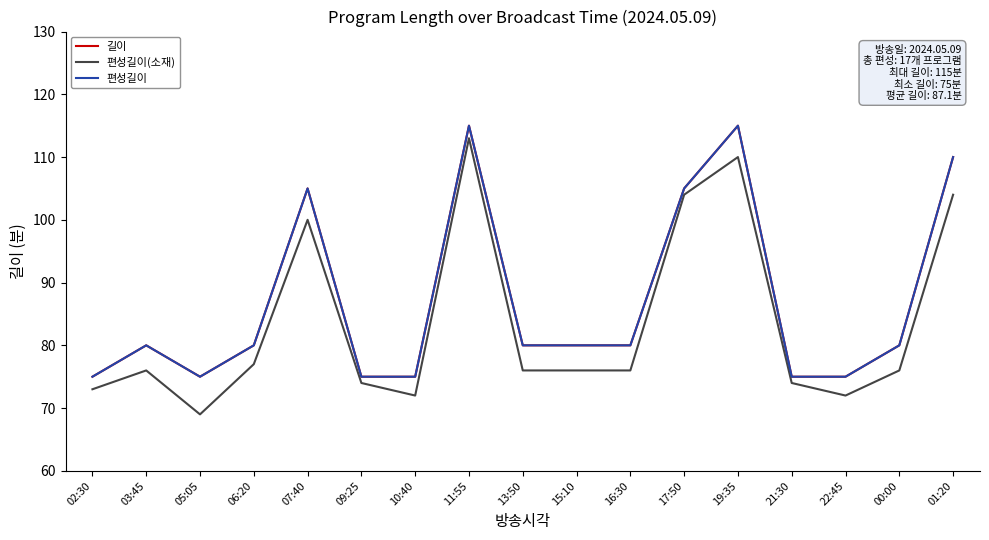

In 길이, how many points are higher than both neighbors (excluding endpoints)?

4